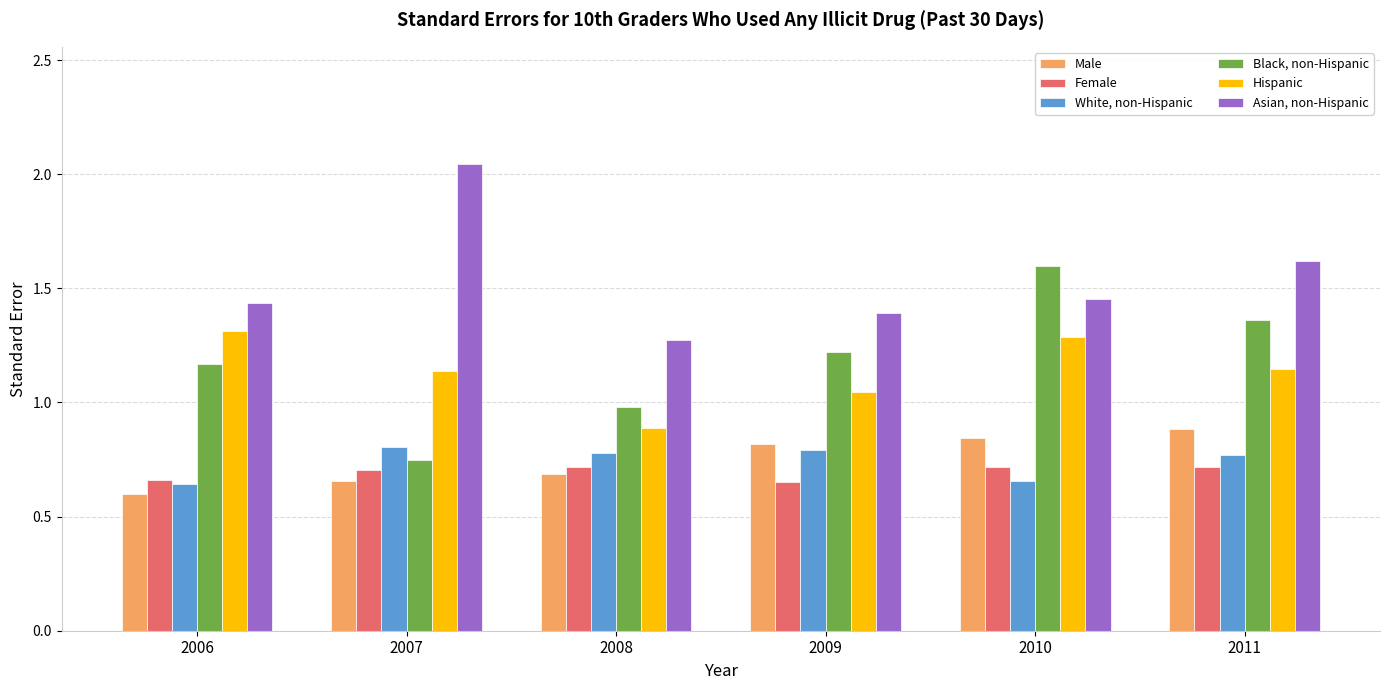

At how many categories does at least one series exceed 1?

6